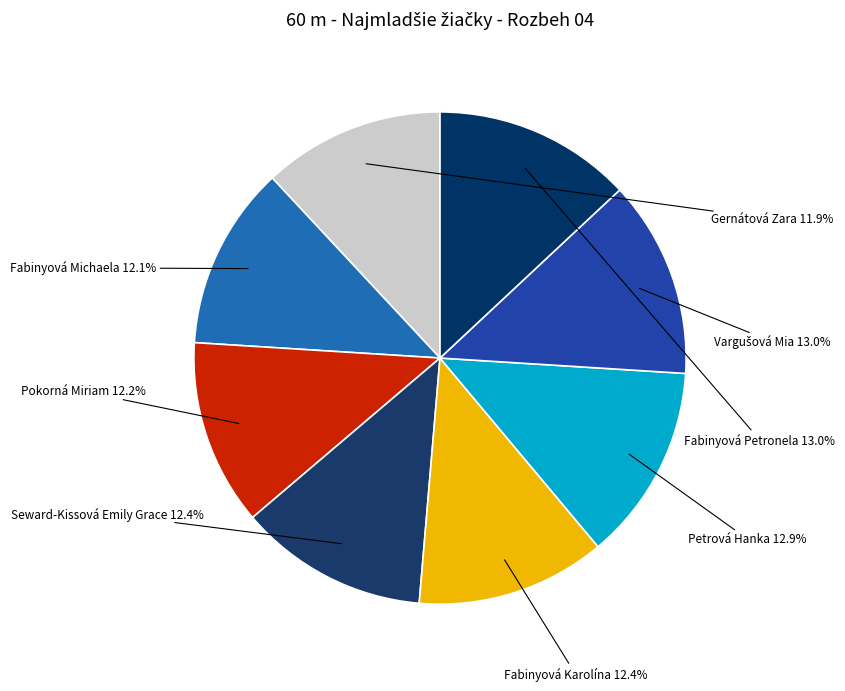

What portion of the pie excludes Pokorná Miriam?

87.8%